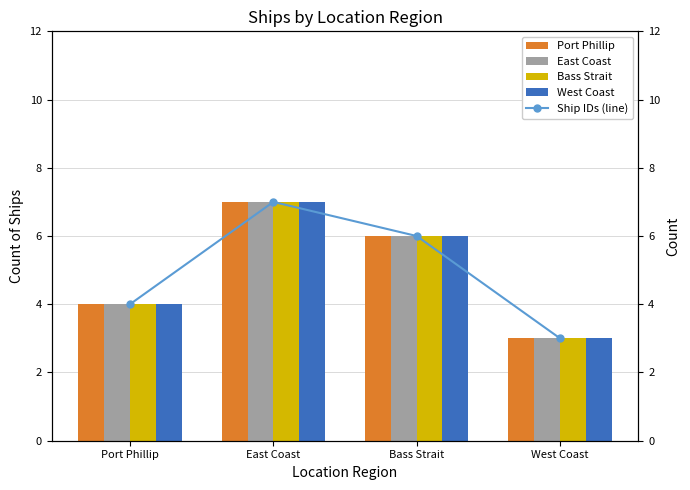

What value does the Ship IDs (line) series have at East Coast?

7